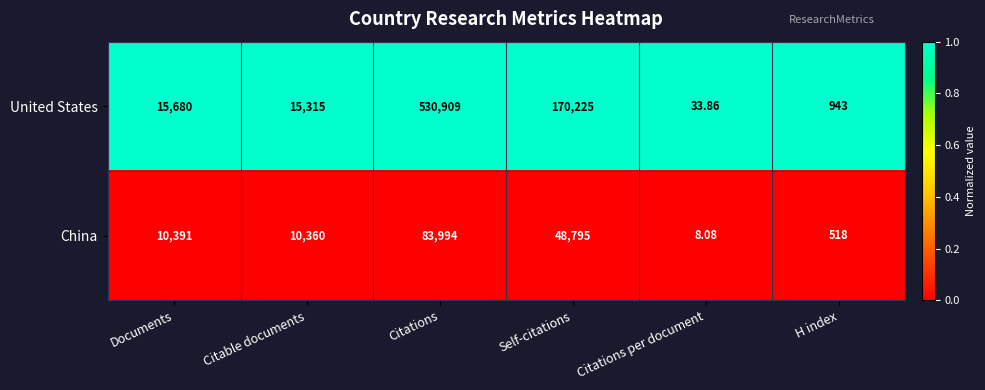

Which category has the highest value in the China series?

Citations